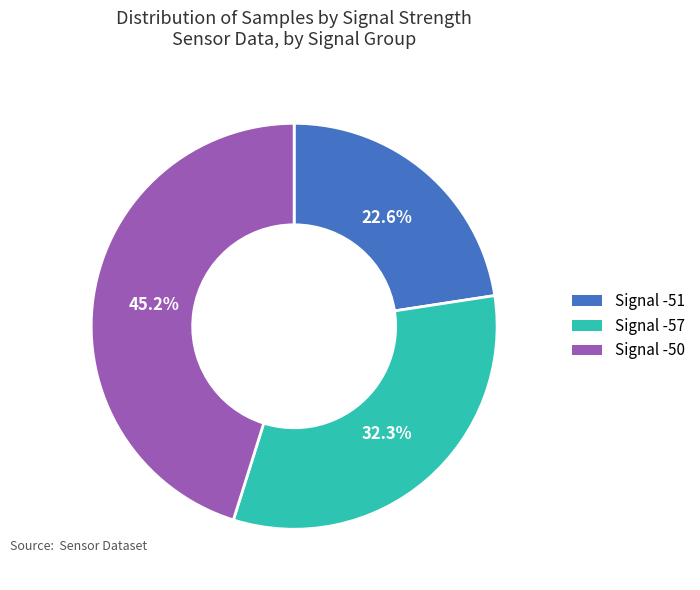

Which slice is the largest?

Signal -50